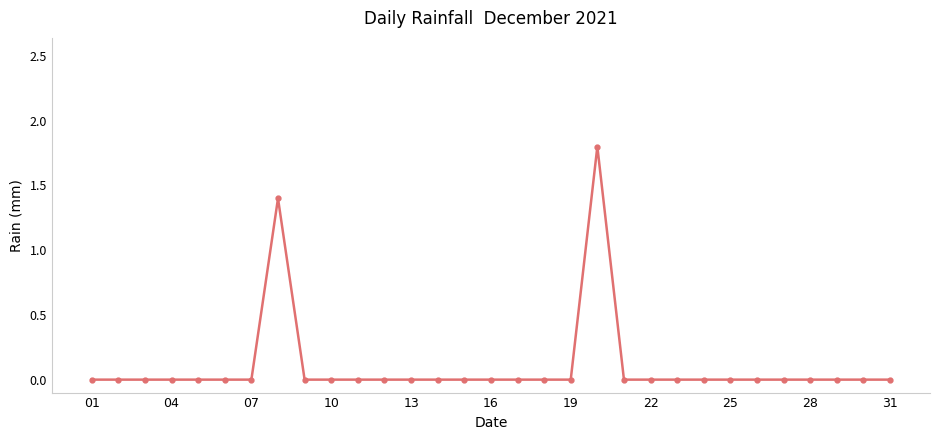

True or false: there are more than 0 points higher than both neighbors.

True